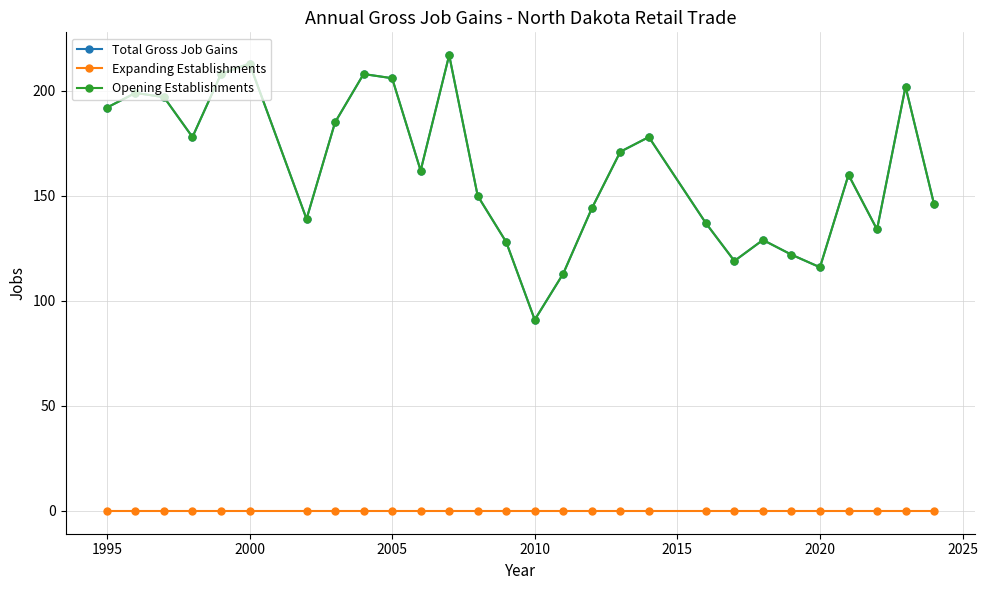

Reading left to right, transcribe all the data shown in this chart.

Total Gross Job Gains: 192	199	197	178	208	213	139	185	208	206	162	217	150	128	91	113	144	171	178	137	119	129	122	116	160	134	202	146
Expanding Establishments: 0	0	0	0	0	0	0	0	0	0	0	0	0	0	0	0	0	0	0	0	0	0	0	0	0	0	0	0
Opening Establishments: 192	199	197	178	208	213	139	185	208	206	162	217	150	128	91	113	144	171	178	137	119	129	122	116	160	134	202	146